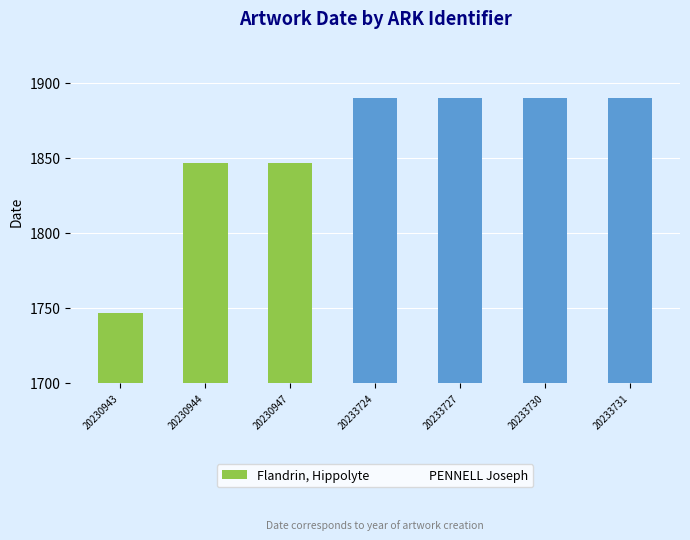

At 20233727, list the series in order from smallest to largest.

Flandrin, Hippolyte, PENNELL Joseph